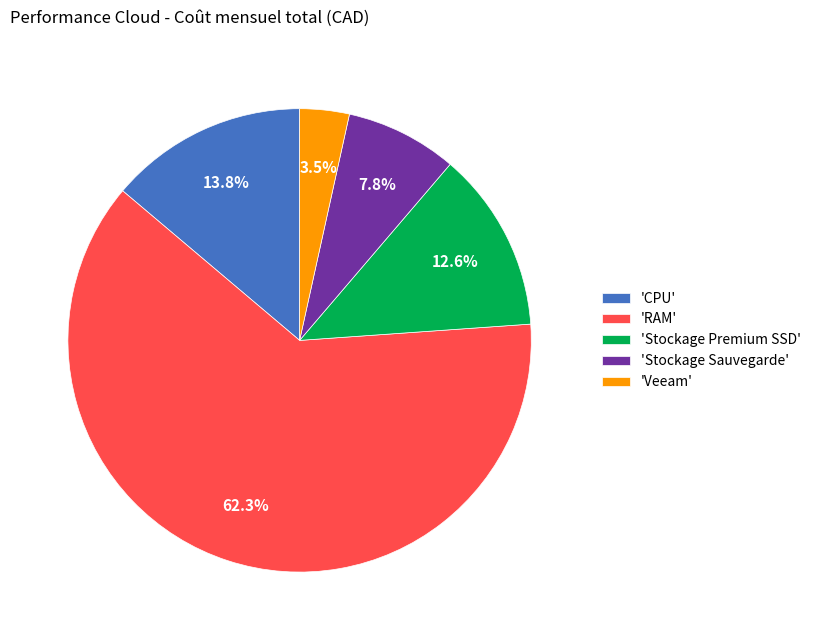

How many slices are in this pie chart?

5